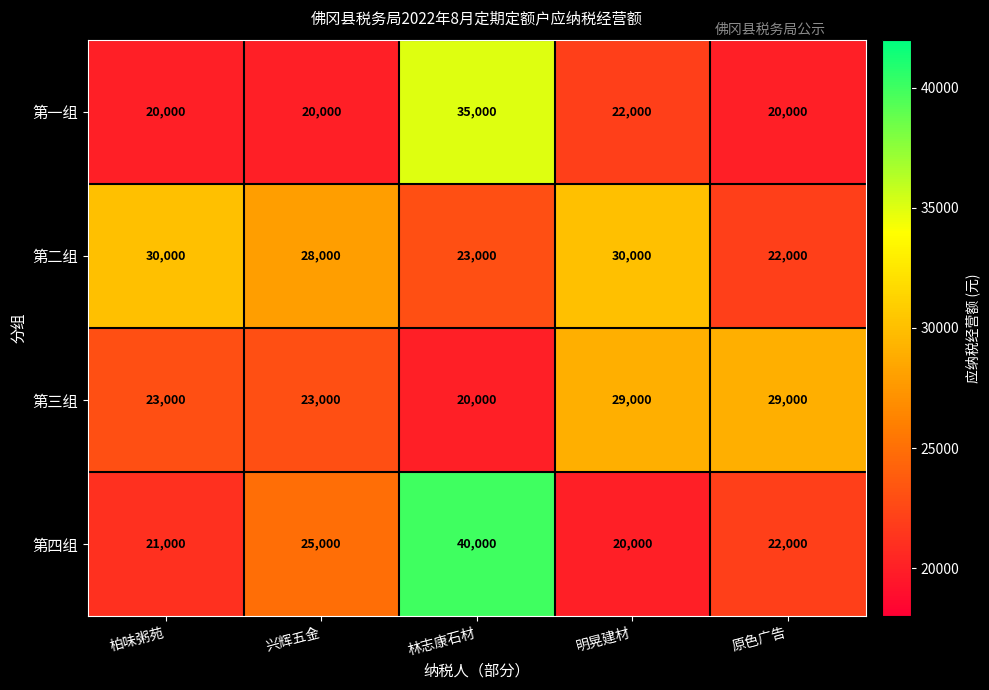

Which series has the widest spread of values?

第四组